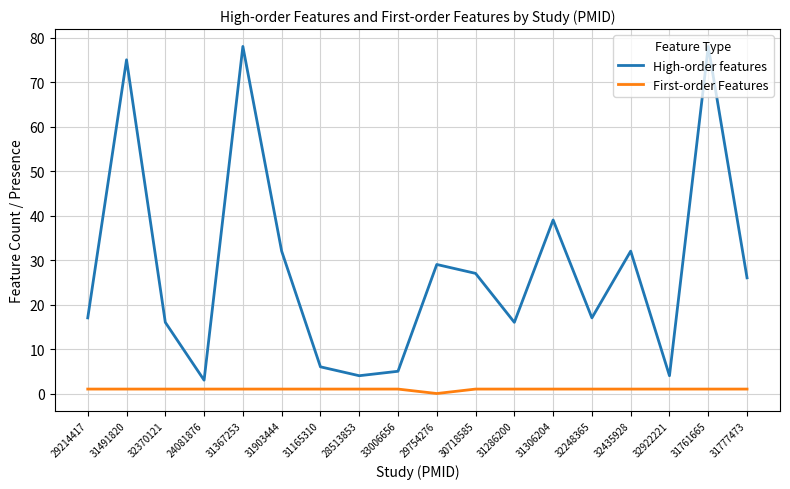

Is the value of High-order features at 29754276 greater than the value of First-order Features at 30718585?

Yes